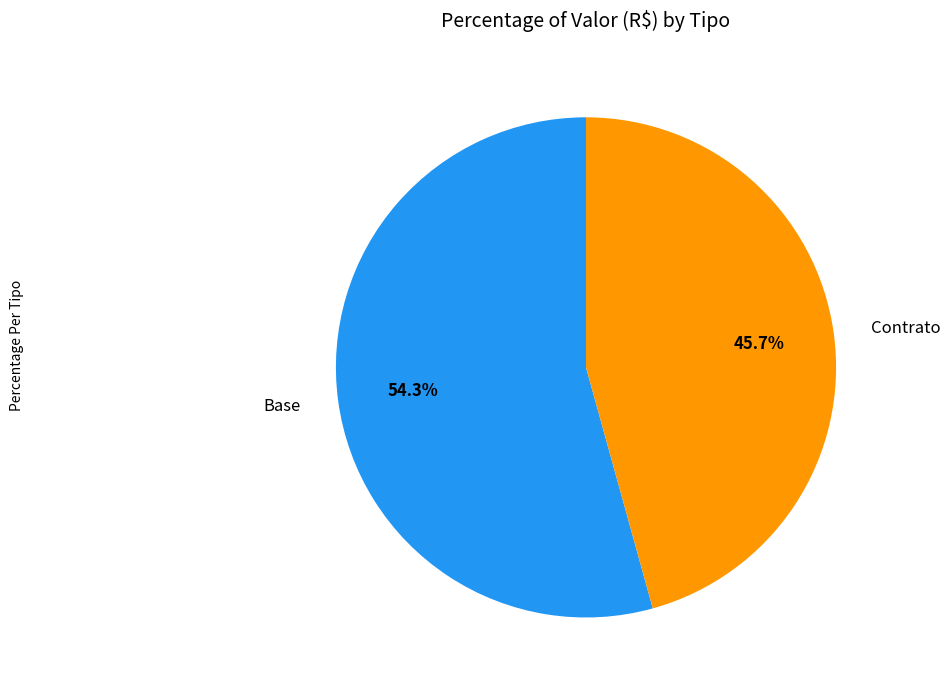

Rank the categories by value from highest to lowest.

Base, Contrato